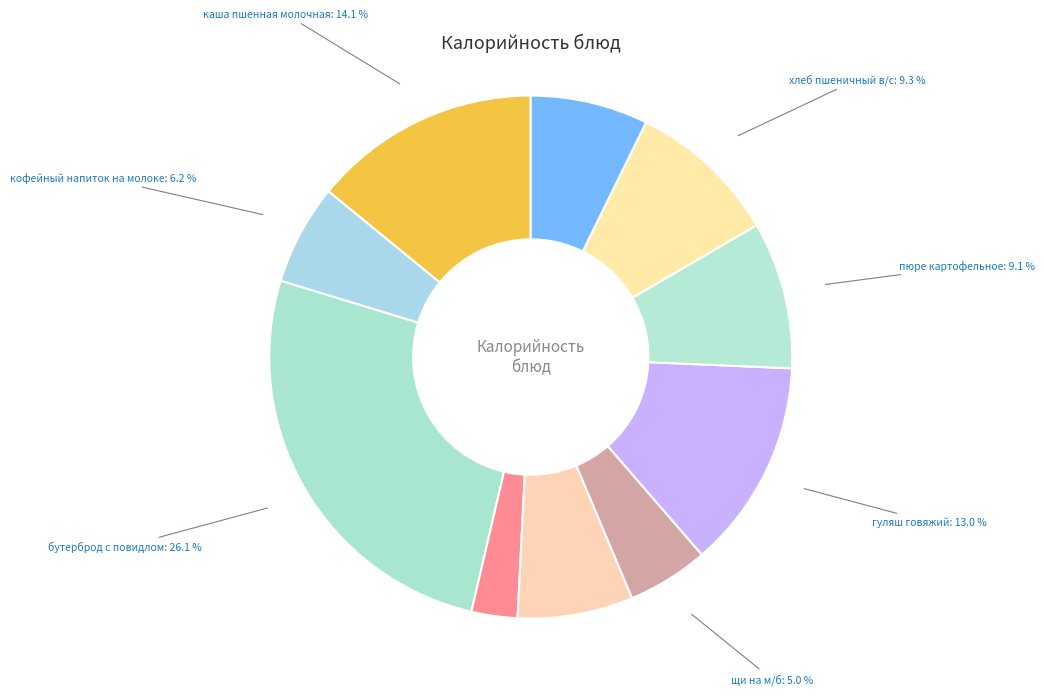

To the nearest percent, what is the combined percentage of гуляш говяжий and бутерброд с повидлом?

39%